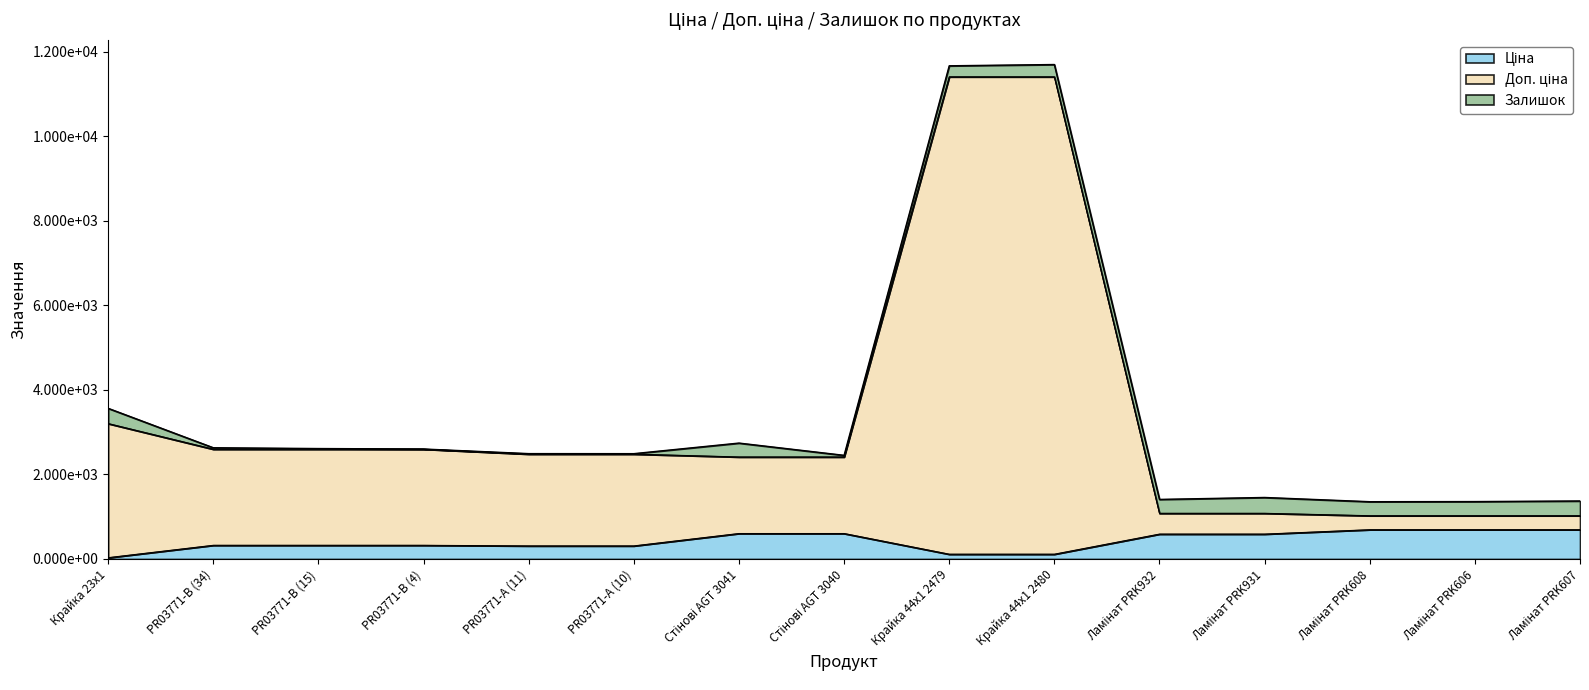

Which series changed the most between PR03771-А (10) and Ламінат PRK932?

Доп. ціна